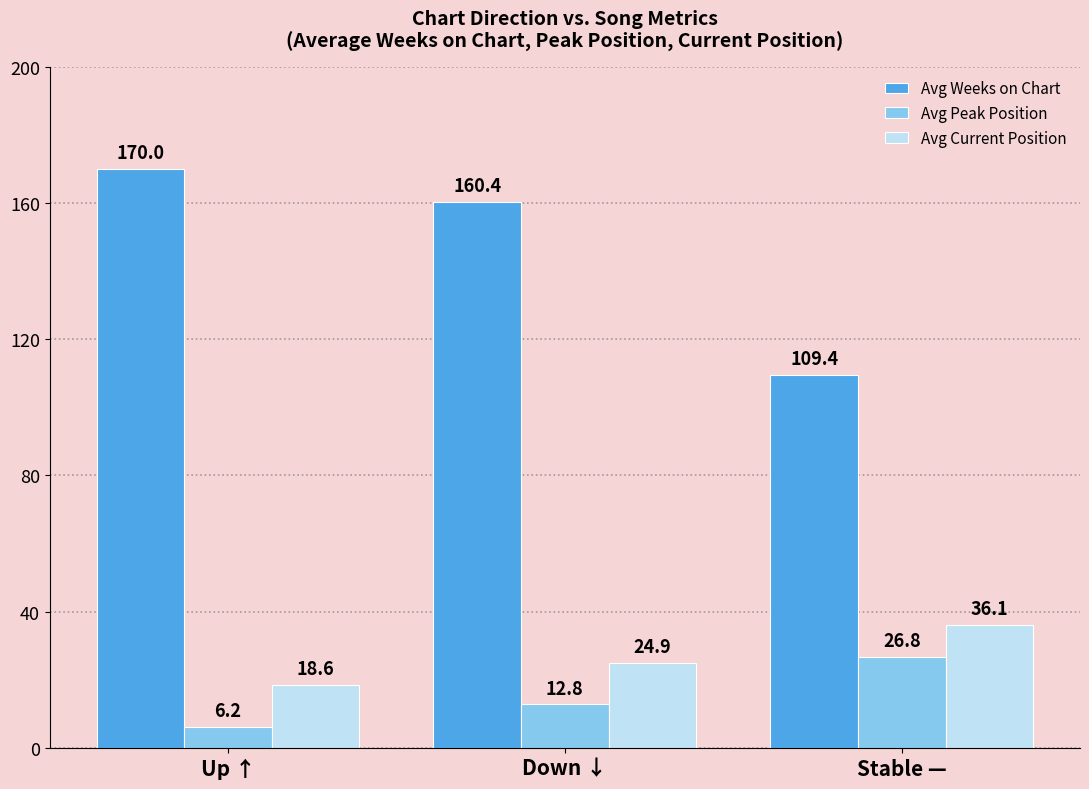

List the labels in order of Avg Current Position value, largest first.

Stable —, Down ↓, Up ↑